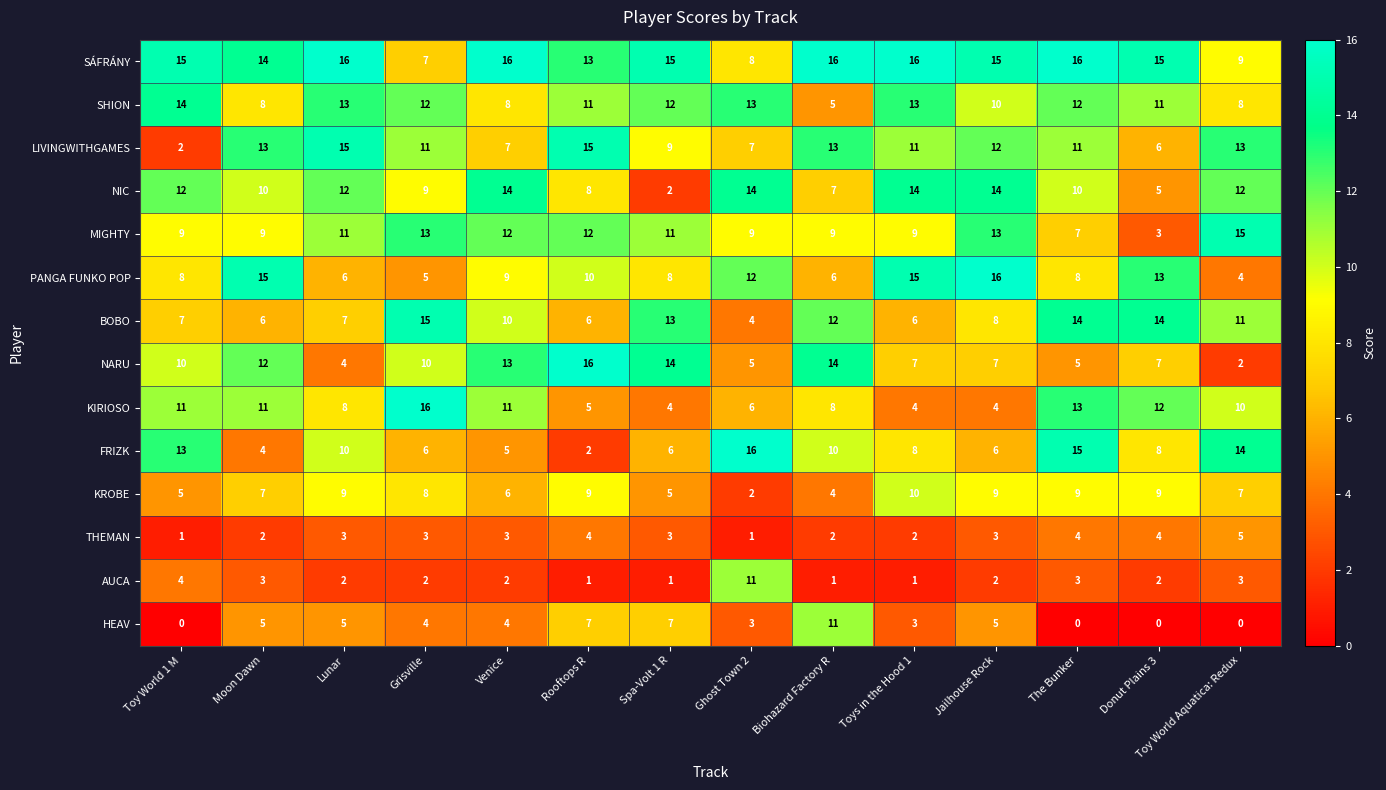

At Lunar, list the series in order from largest to smallest.

SÁFRÁNY, LIVINGWITHGAMES, SHION, NIC, MIGHTY, FRIZK, KROBE, KIRIOSO, BOBO, PANGA FUNKO POP, HEAV, NARU, THEMAN, AUCA